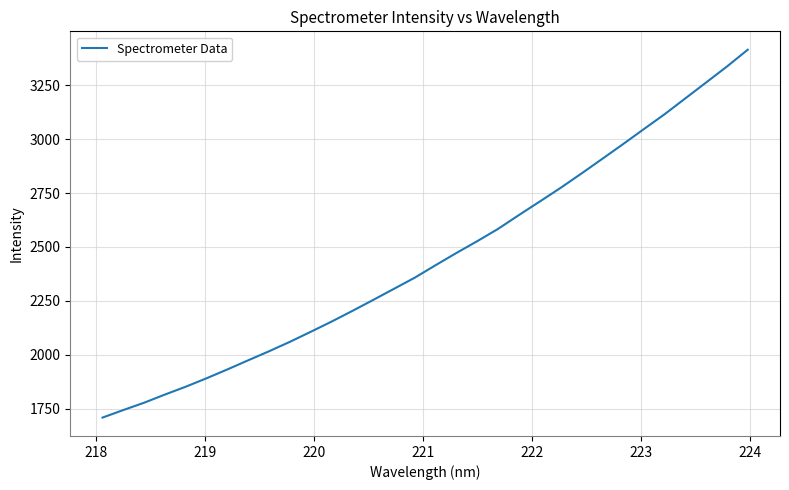

What is the difference between the maximum and minimum values?

1704.3